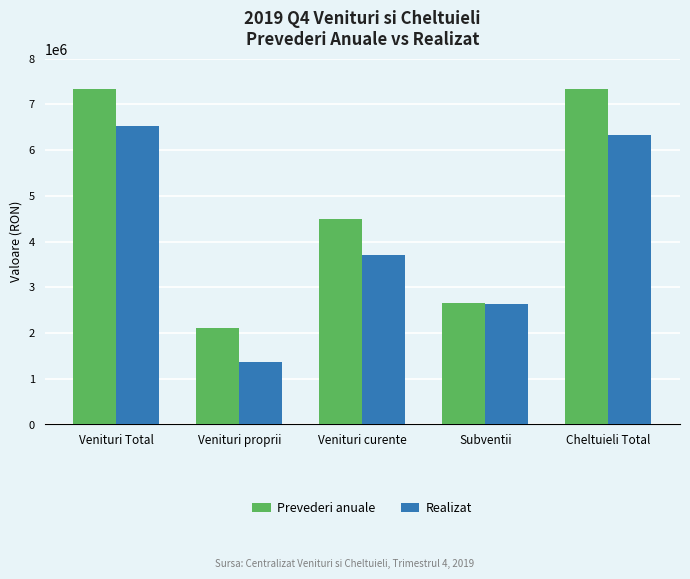

Rank the categories by Realizat value from lowest to highest.

Venituri proprii, Subventii, Venituri curente, Cheltuieli Total, Venituri Total